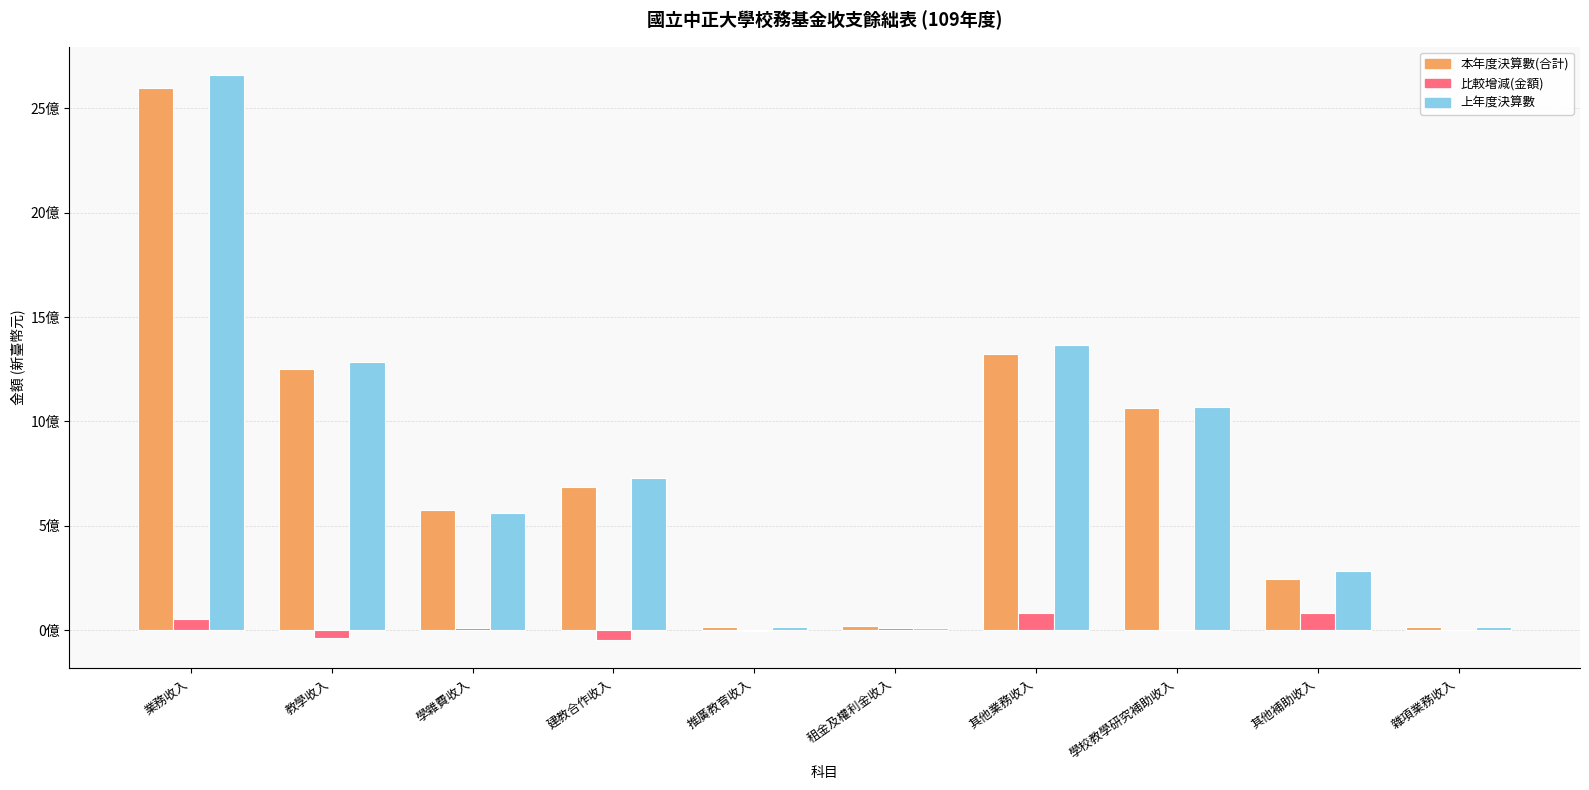

The 上年度決算數 series shows 1009970974 at 建教合作收入. True or false?

False